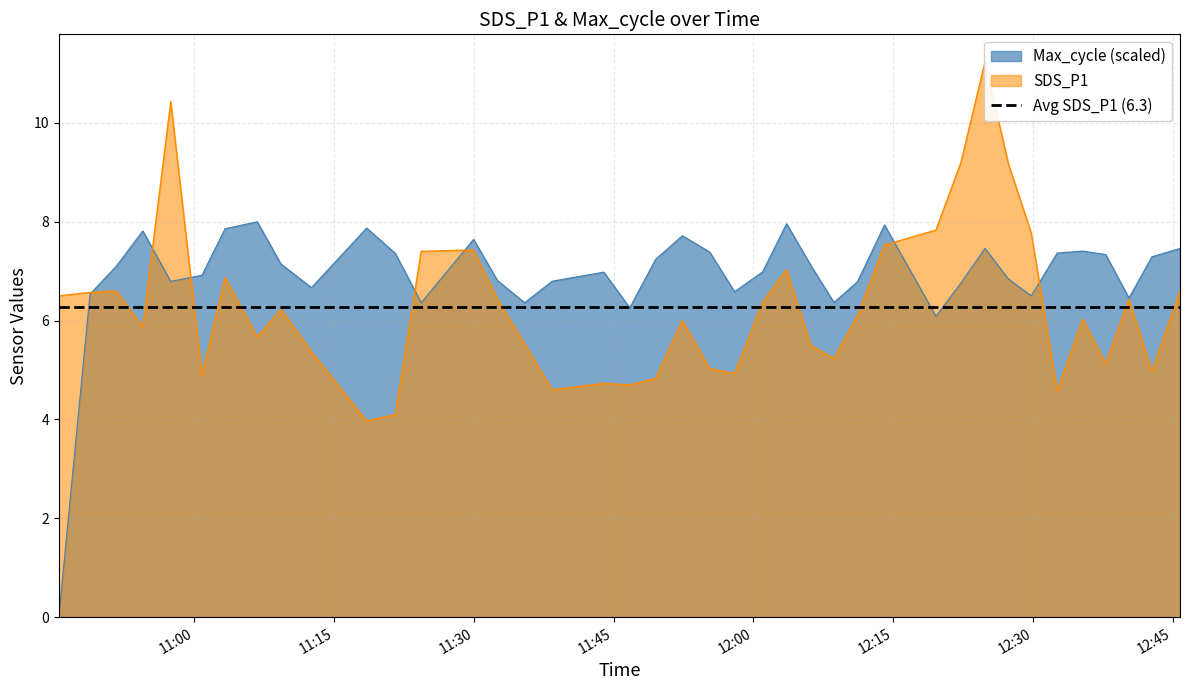

Which series ends up on top after the final intersection of SDS_P1 and Max_cycle?

Max_cycle